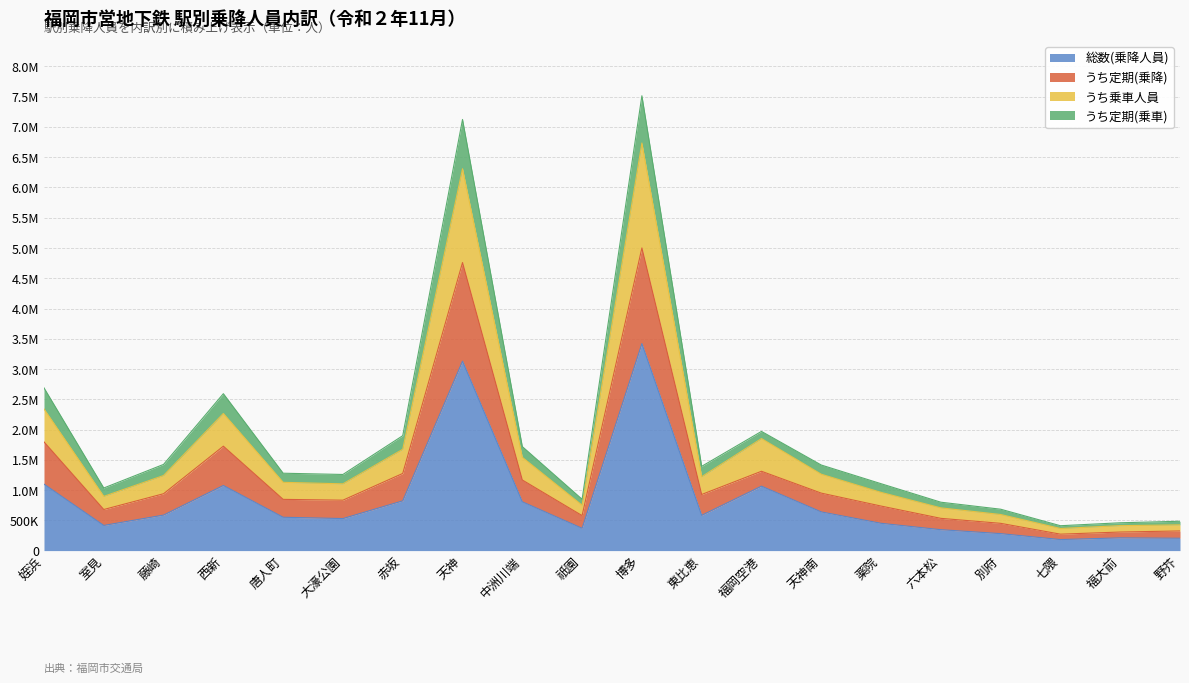

Is it true that うち定期(乗車) equals 166688 at 福大前?

False